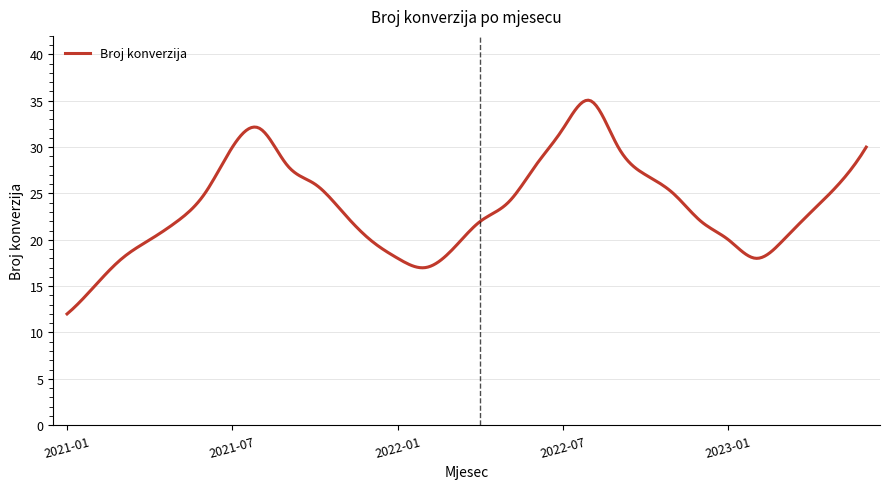

What is the greatest value displayed?

35.1